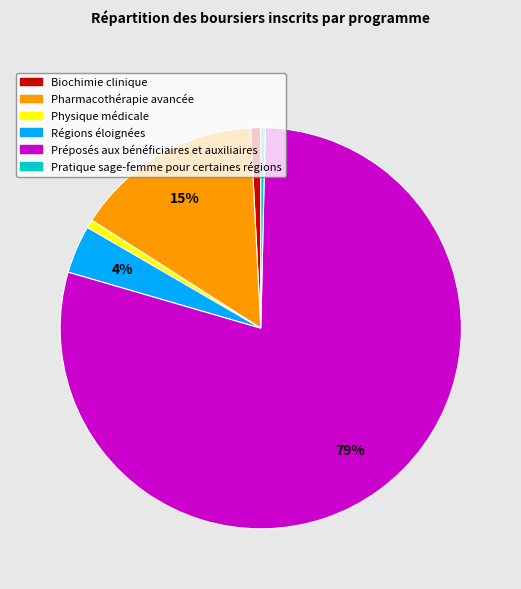

What is the largest slice in the pie chart?

Préposés aux bénéficiaires et auxiliaires